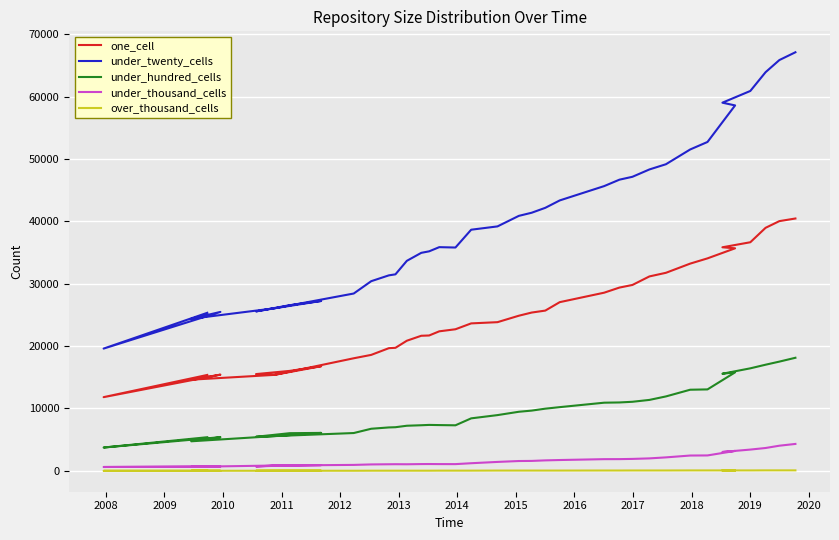

What is the sum of all under_twenty_cells values?

1485435